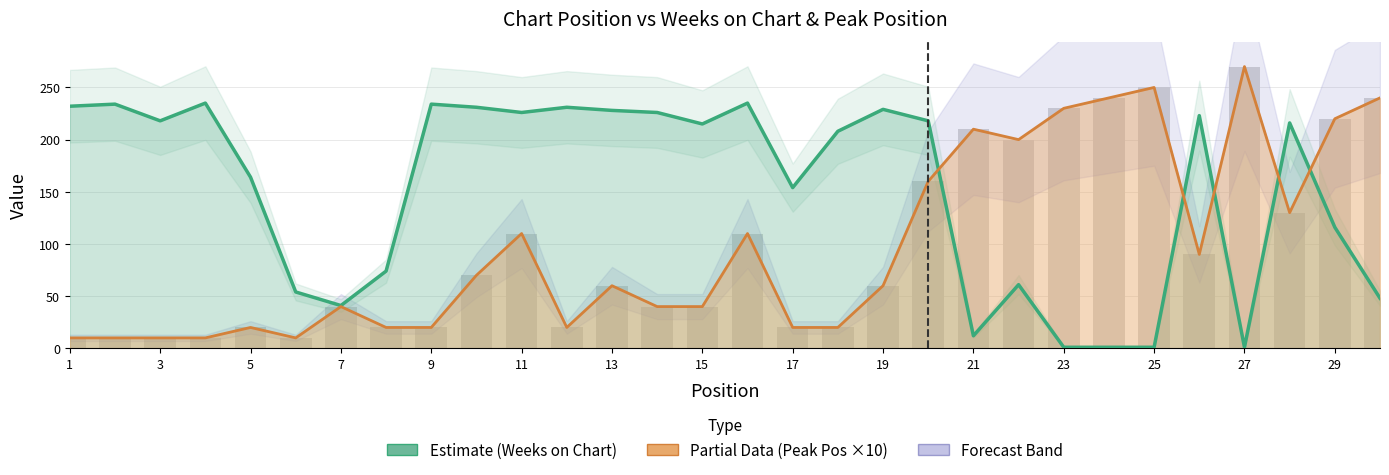

Read the Weeks on Chart value at 7, to the nearest 10.

40